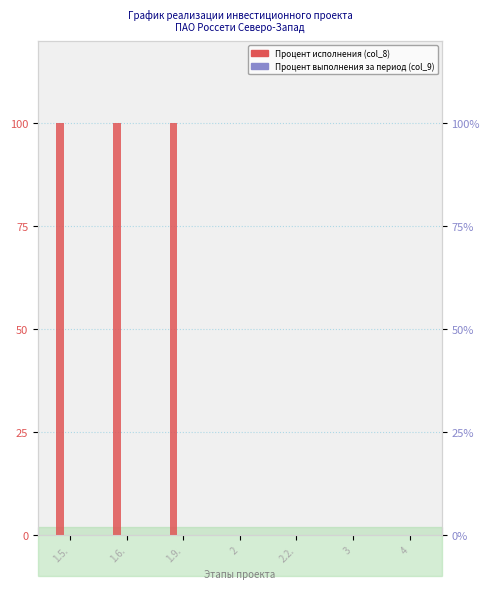

Is the value of Процент исполнения (col_8) at 4 greater than the value of Процент выполнения за отчетный период (col_9) at 2.2.?

No